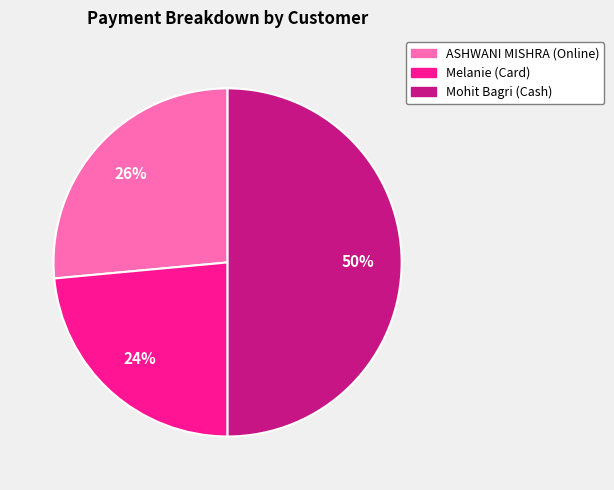

How many slices are in this pie chart?

3